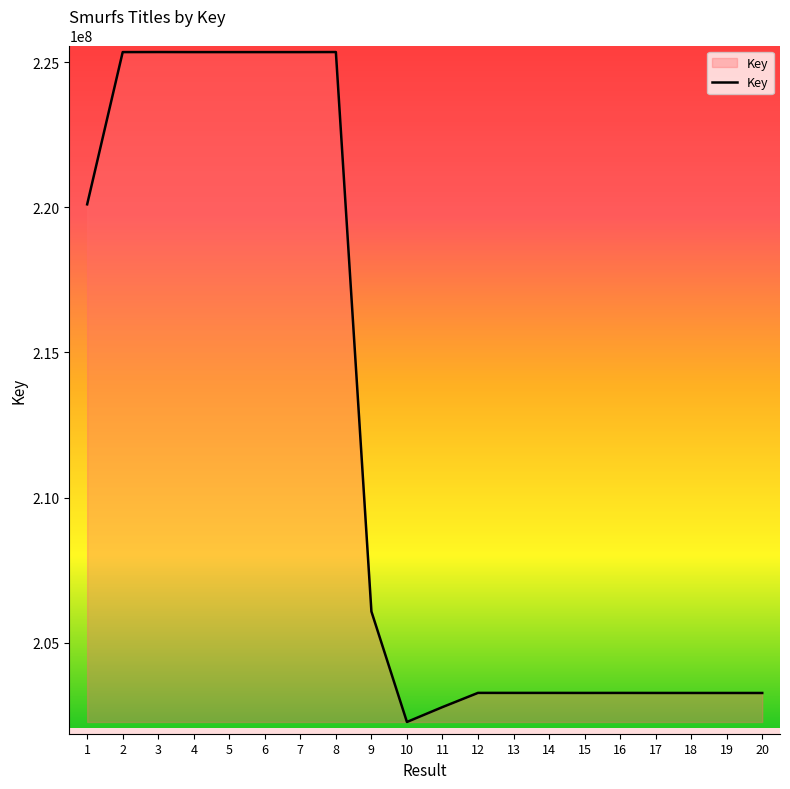

What is the average value?

211908384